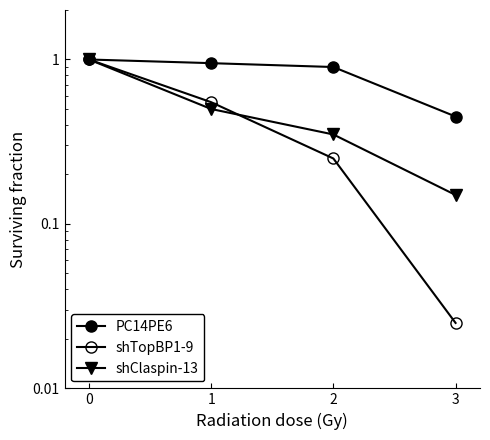

Reading right to left, what are all the values shown in this chart?

PC14PE6: 0.5	0.9	0.9	1.0
shTopBP1-9: 0.0	0.2	0.6	1.0
shClaspin-13: 0.1	0.3	0.5	1.0